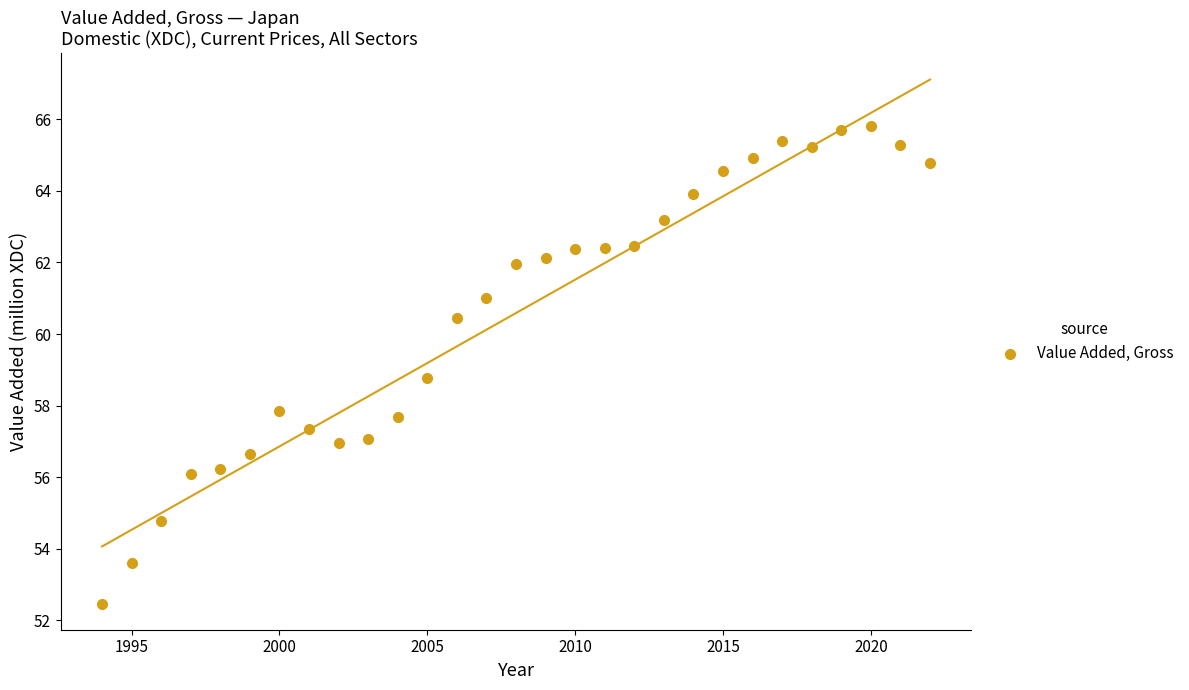

What is the range of X values (max minus min)?

28.0